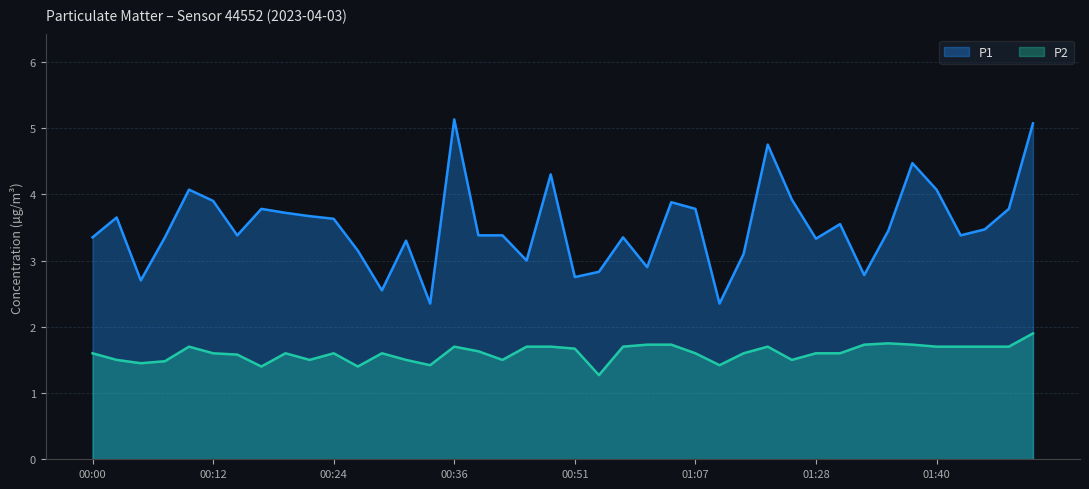

What is the difference between the maximum and minimum values in the P2 series?

0.6